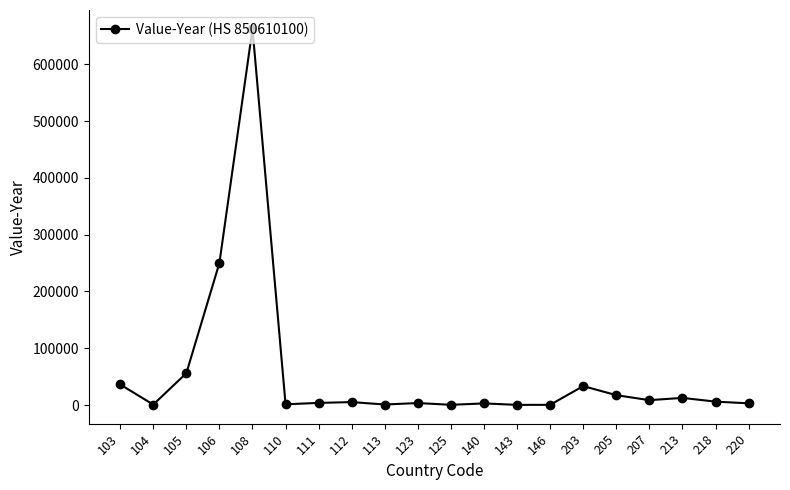

Is it true that the value at 213 is 12623?

True